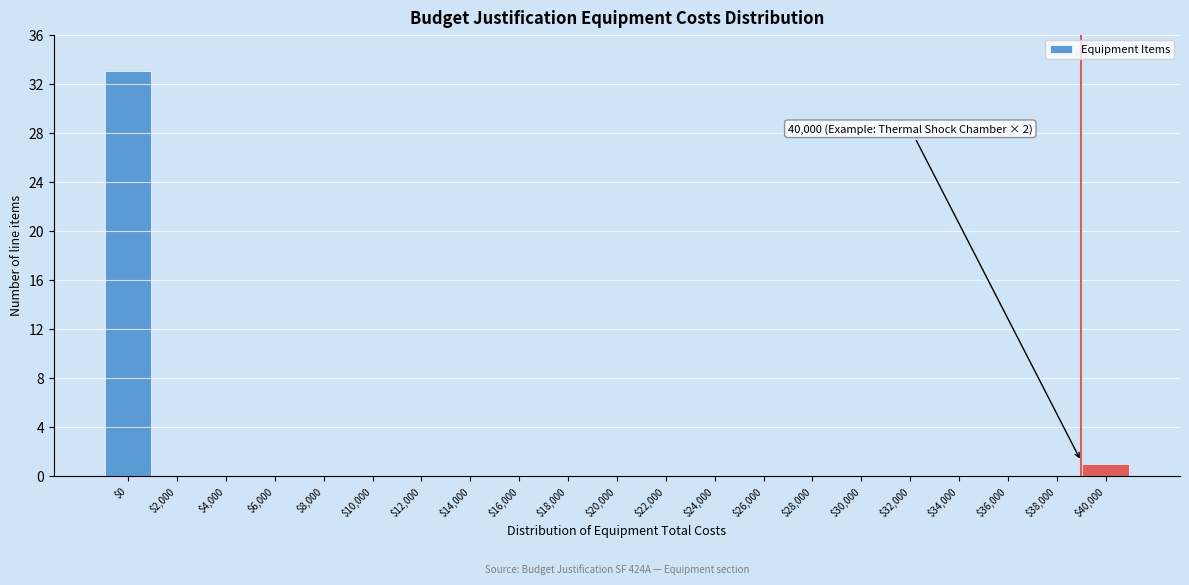

At which label is the value closest to 16?

$40,000